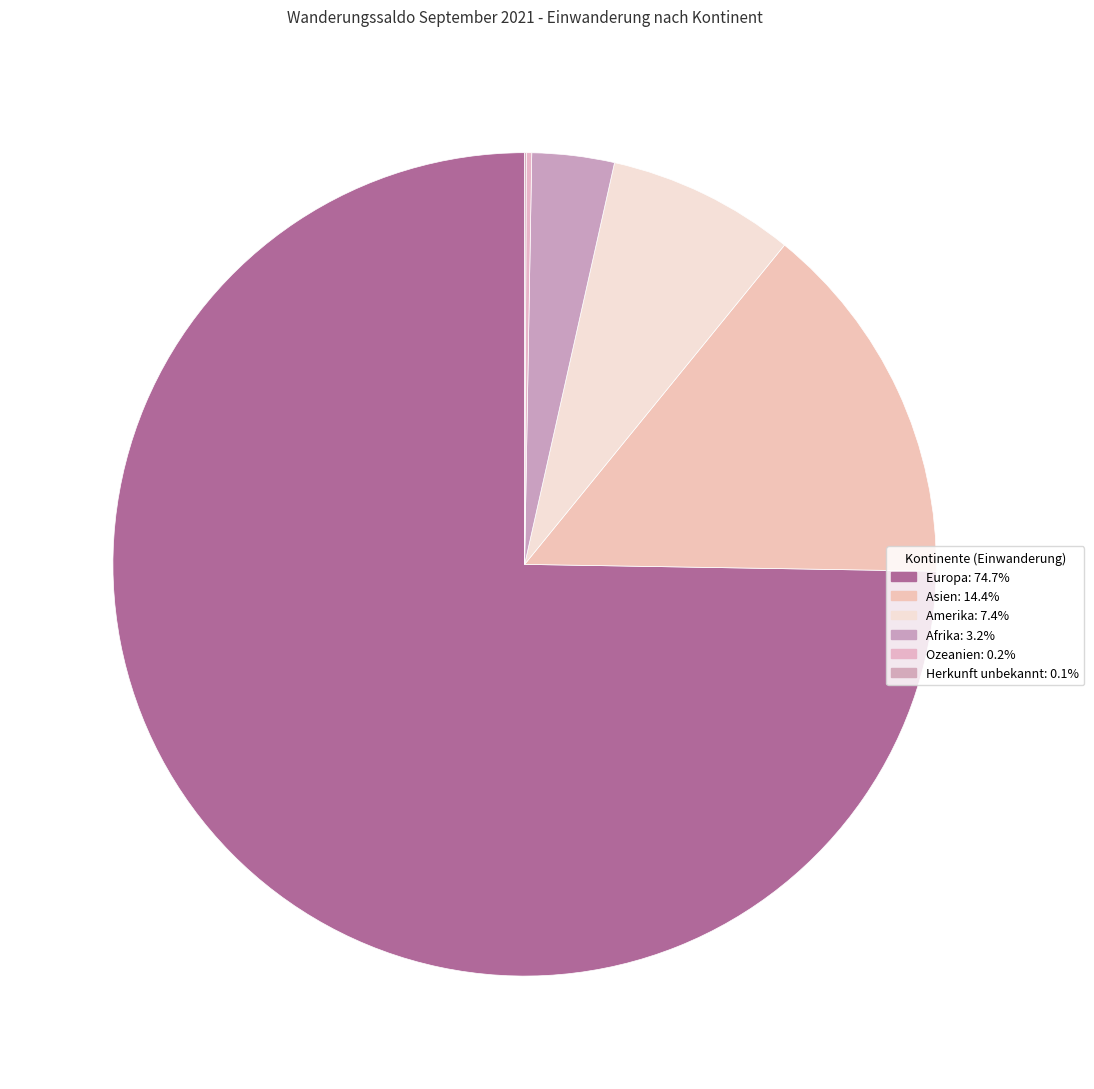

Count the number of slices in the pie.

6